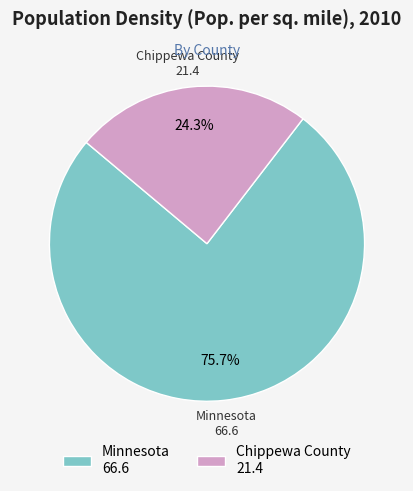

To the nearest percent, what is the difference between the largest and smallest slice percentages?

51%